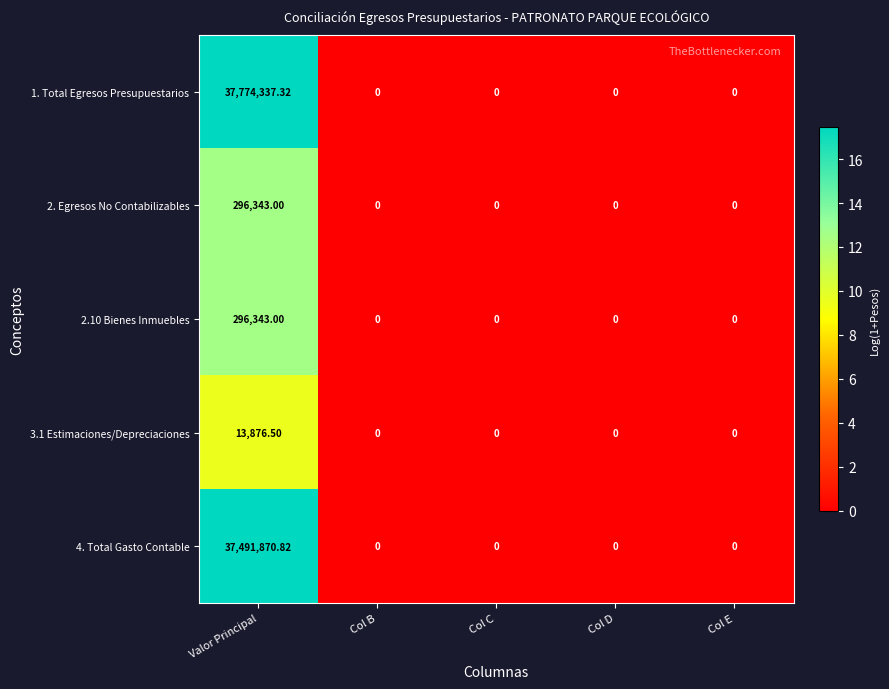

At which category is the sum across all series the highest?

Valor Principal